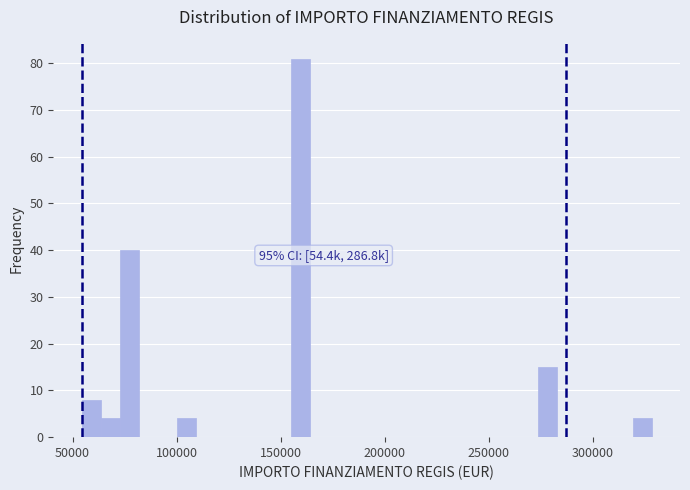

Read against the x-axis, roughly where is the centre of the tallest bar?

160000